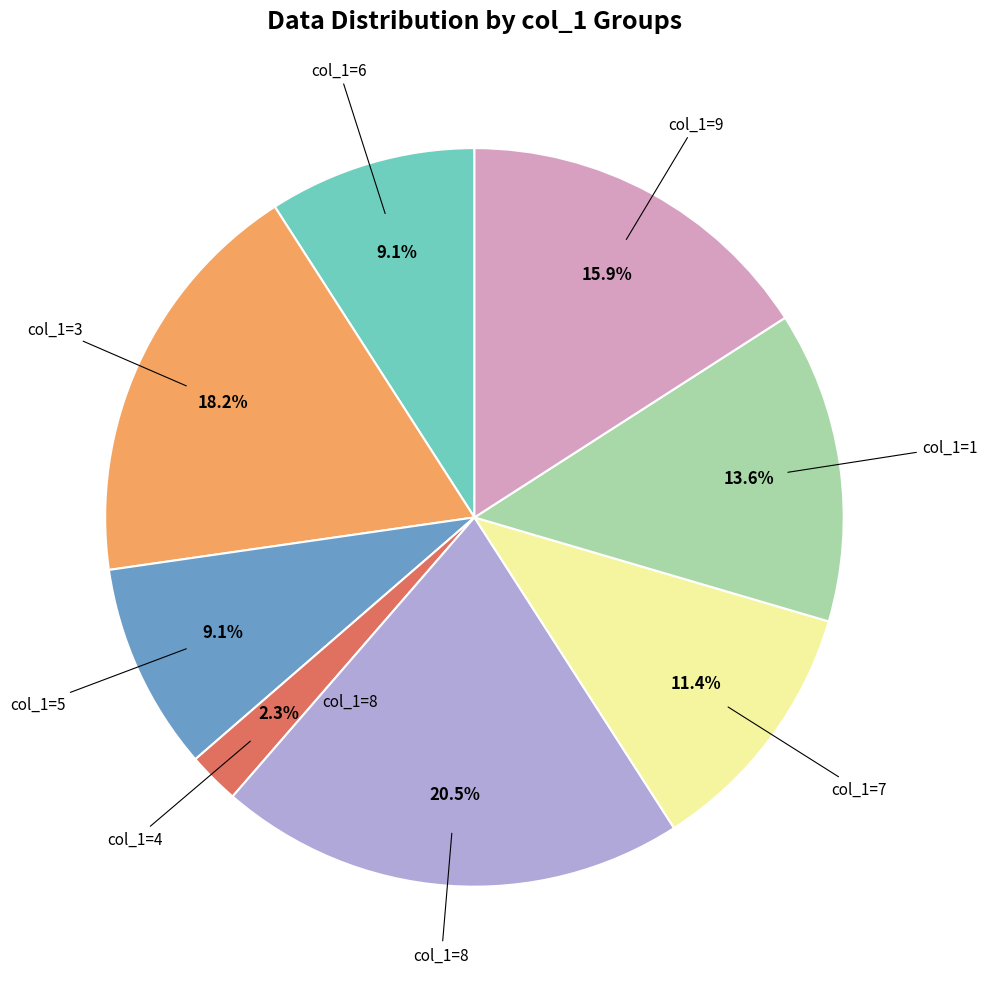

Is there any slice that represents more than half of the pie?

No